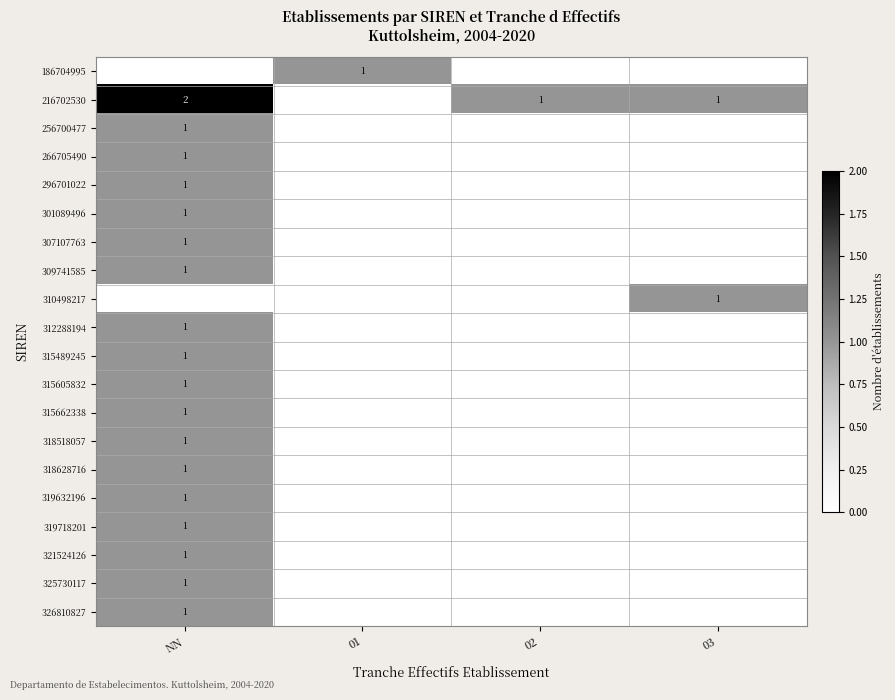

Is it true that 318628716 equals 1 at NN?

True